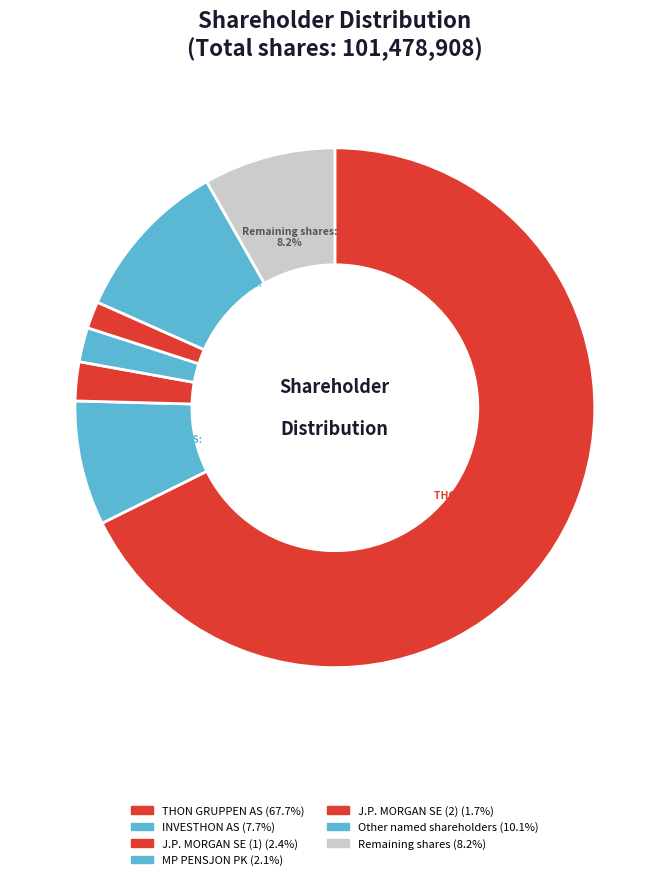

Count the number of slices in the pie.

7